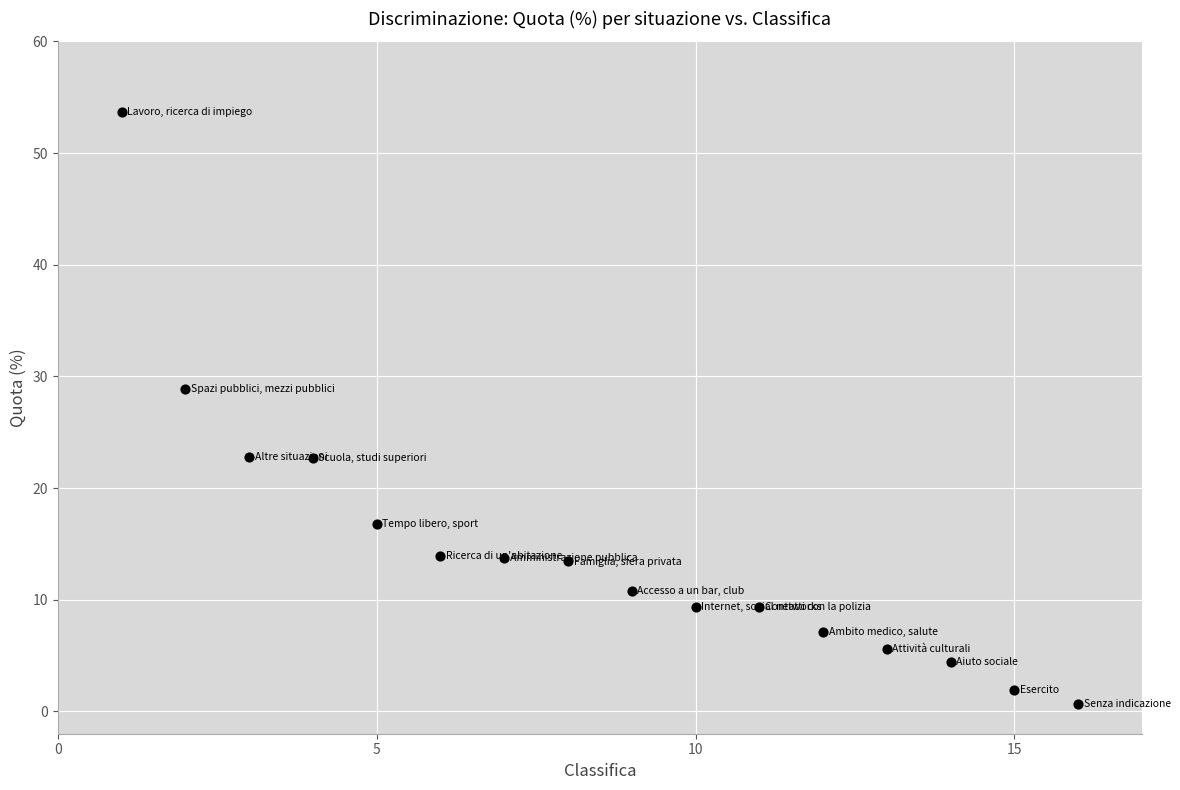

What Y value in the scatter plot is closest to 27?

28.9